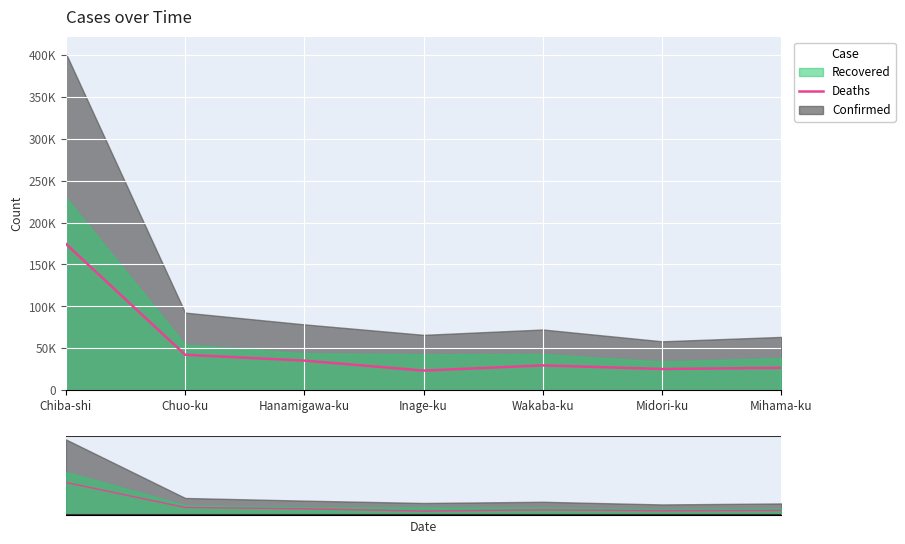

What is the change in value from Inage-ku to Wakaba-ku?

+6220